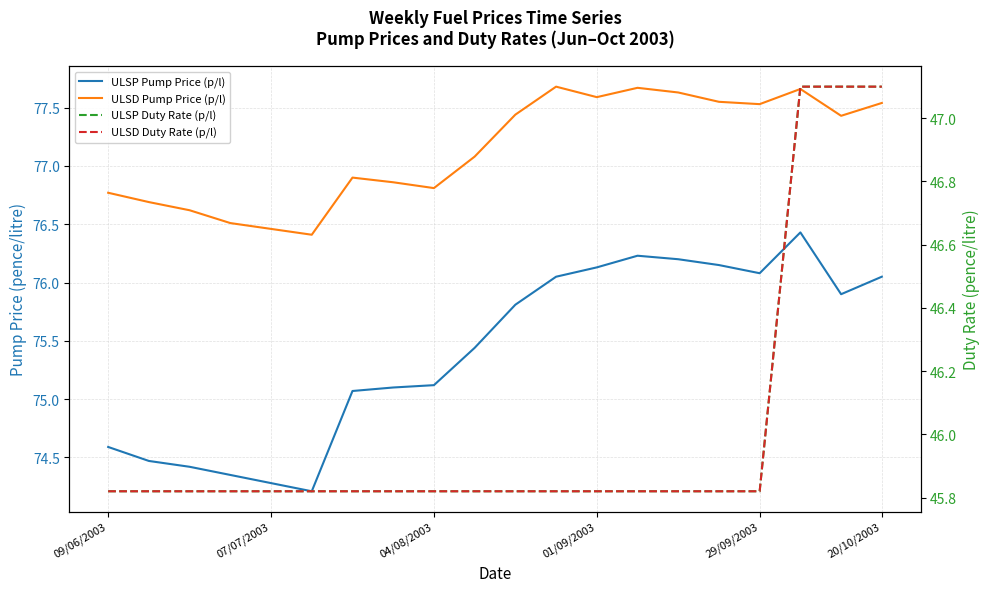

What are all the series names shown in the legend?

ULSP Pump Price (p/l), ULSD Pump Price (p/l), ULSP Duty Rate (p/l), ULSD Duty Rate (p/l)